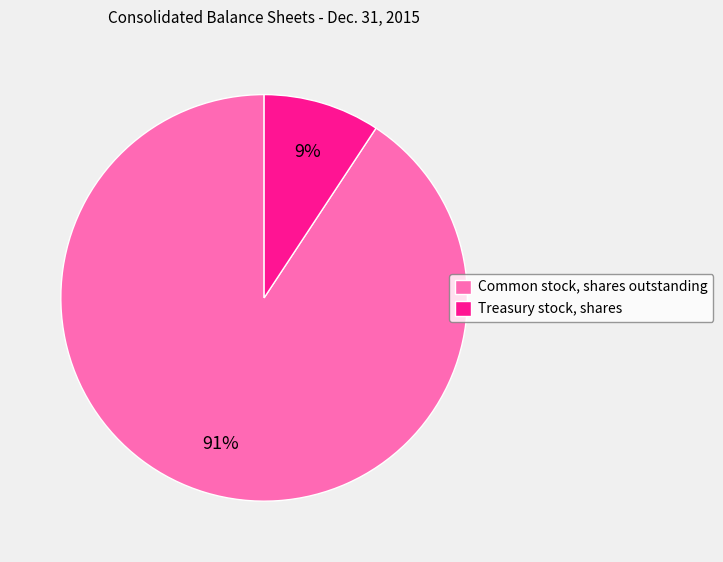

Is it true that Treasury stock, shares is 3% of the pie?

False